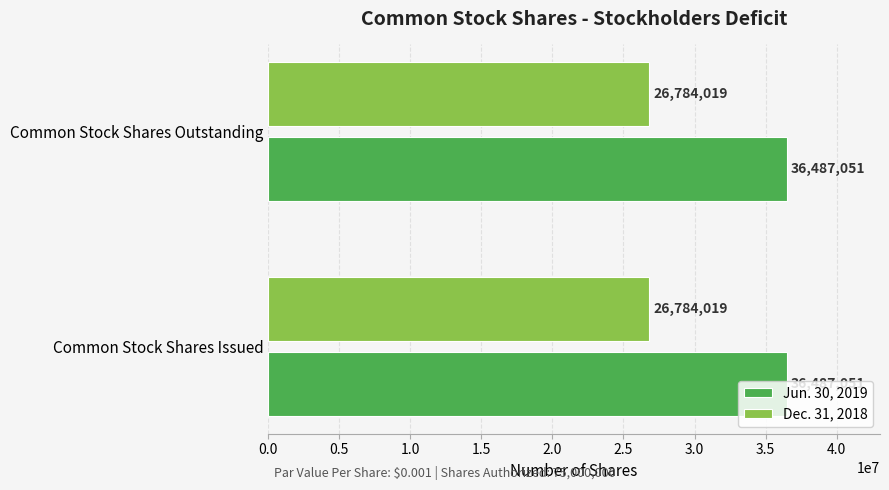

What is the greatest value displayed?

36487051